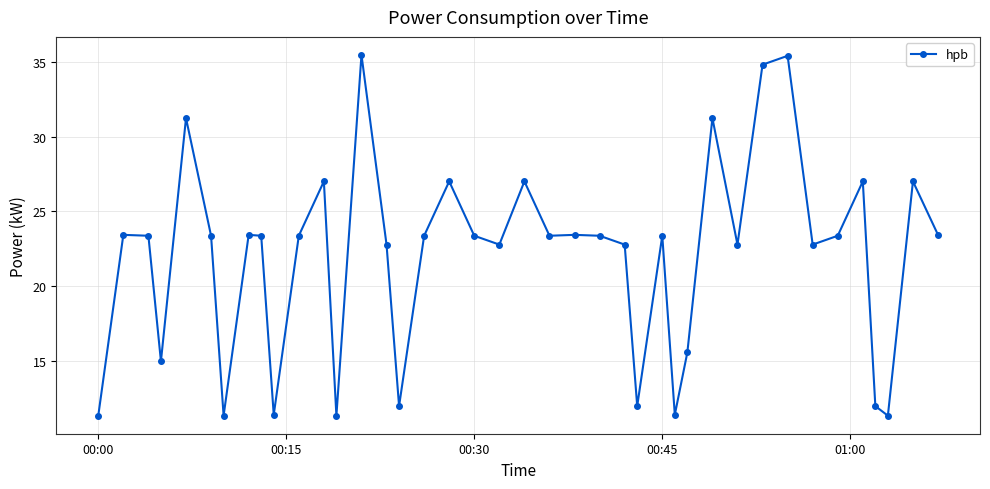

What is the difference between the maximum and minimum values?

24.1